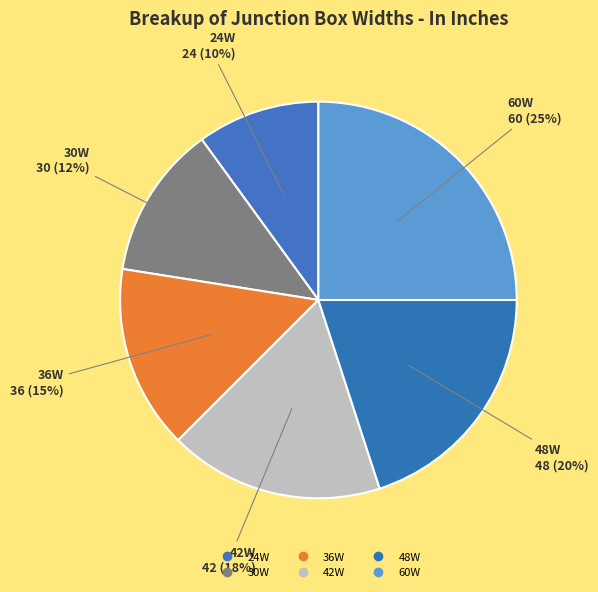

What is the total percentage of 42W and 60W?

42.5%